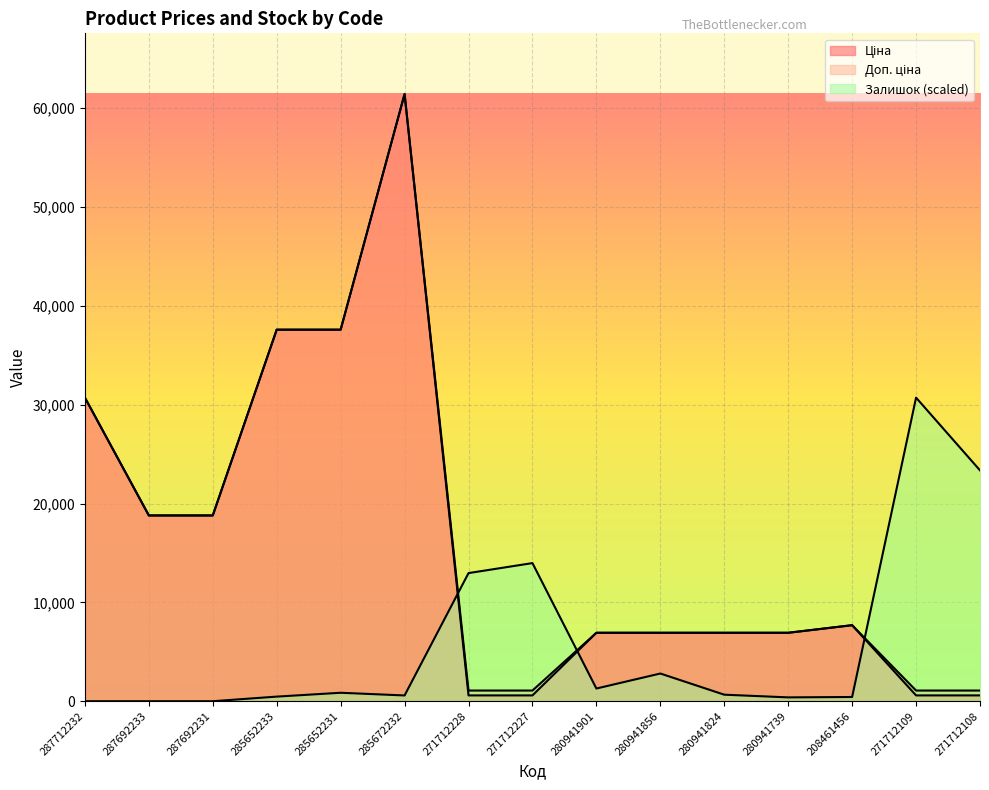

How many values in the Залишок series exceed 661?

8